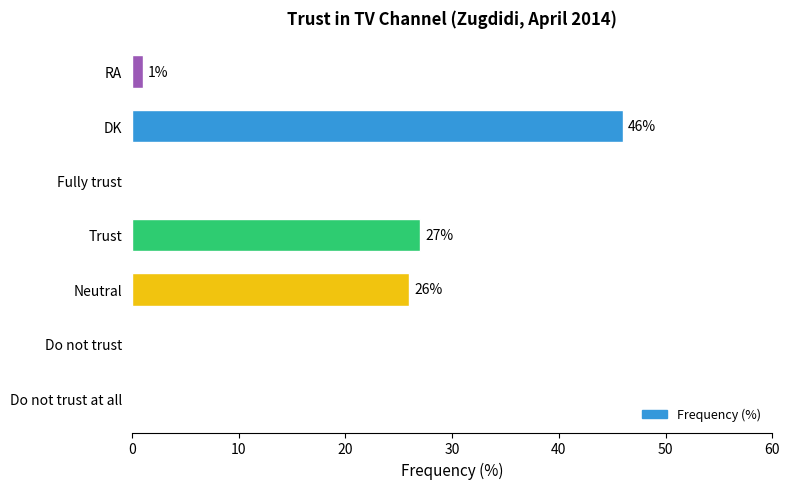

What is the maximum value shown in the chart?

46